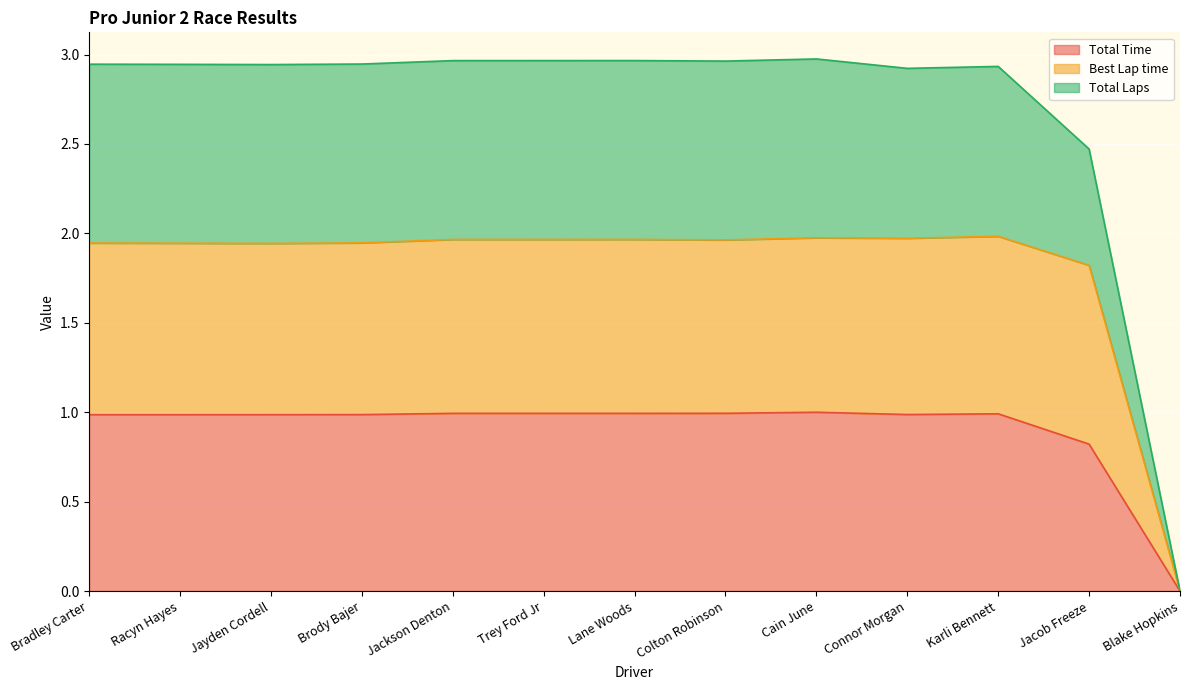

The Total Time series shows 0.4 at Bradley Carter. True or false?

False